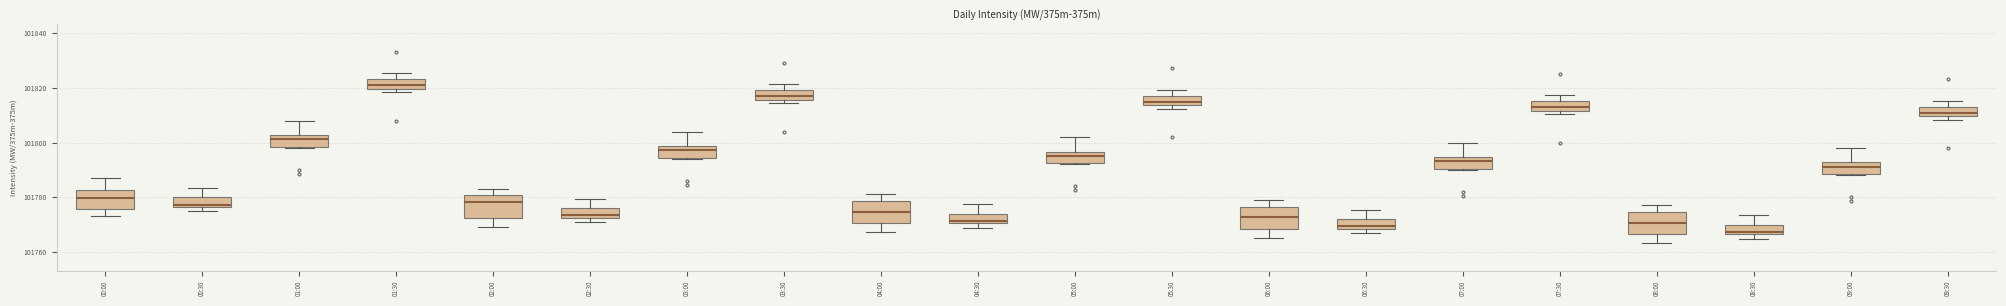

Reading left to right, read every box against the y-axis: the position of its median line, the range the box covers, and the ends of its whiskers. The values are not printed on the chart, so give them approximately, as read against the axis.

00:00: median 101780, box 101776 to 101782, whiskers 101774 to 101788
00:30: median 101778, box 101776 to 101780, whiskers 101774 to 101784
01:00: median 101802 (inside the box), box 101798 to 101802, whiskers 101798 to 101808
01:30: median 101820 (inside the box), box 101820 to 101824, whiskers 101818 to 101826
02:00: median 101778, box 101772 to 101780, whiskers 101770 to 101784
02:30: median 101774, box 101772 to 101776, whiskers 101770 to 101780
03:00: median 101798 (inside the box), box 101794 to 101798, whiskers 101794 to 101804
03:30: median 101816 (inside the box), box 101816 to 101820, whiskers 101814 to 101822
04:00: median 101774, box 101770 to 101778, whiskers 101768 to 101782
04:30: median 101772, box 101770 to 101774, whiskers 101768 to 101778
05:00: median 101796 (inside the box), box 101792 to 101796, whiskers 101792 to 101802
05:30: median 101814 (inside the box), box 101814 to 101818, whiskers 101812 to 101820
06:00: median 101772, box 101768 to 101776, whiskers 101766 to 101780
06:30: median 101770, box 101768 to 101772, whiskers 101766 to 101776
07:00: median 101794 (inside the box), box 101790 to 101794, whiskers 101790 to 101800
07:30: median 101812 (inside the box), box 101812 to 101816, whiskers 101810 to 101818
08:00: median 101770, box 101766 to 101774, whiskers 101764 to 101778
08:30: median 101768, box 101766 to 101770, whiskers 101764 to 101774
09:00: median 101792 (inside the box), box 101788 to 101792, whiskers 101788 to 101798
09:30: median 101810 (inside the box), box 101810 to 101814, whiskers 101808 to 101816